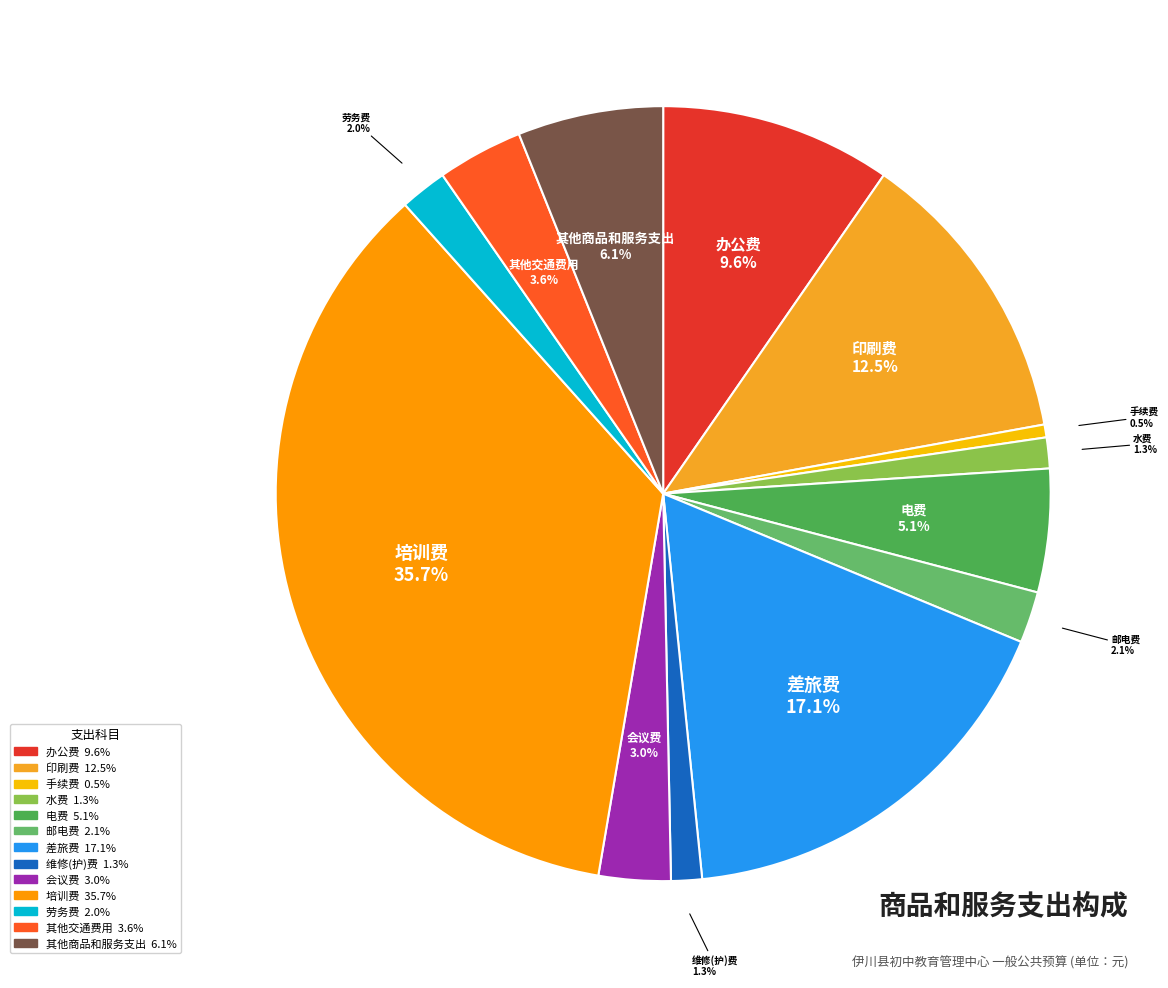

To the nearest percent, what is the average slice percentage?

8%